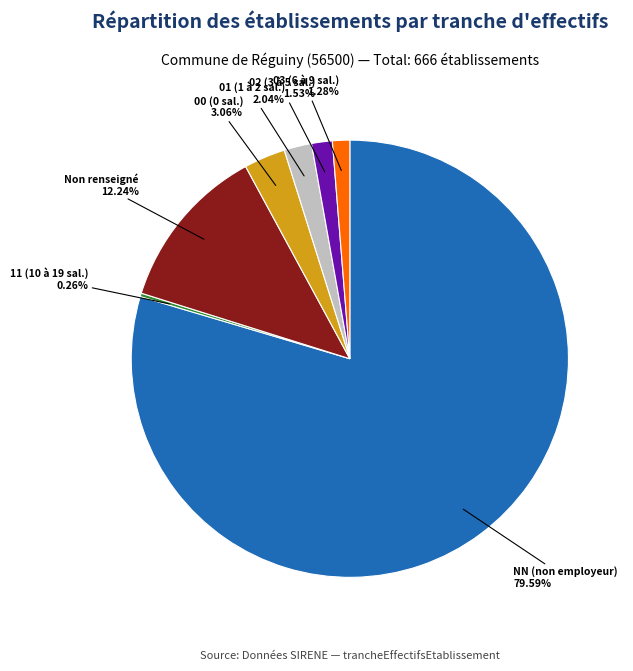

Is 00 (0 sal.) the majority of the pie?

No